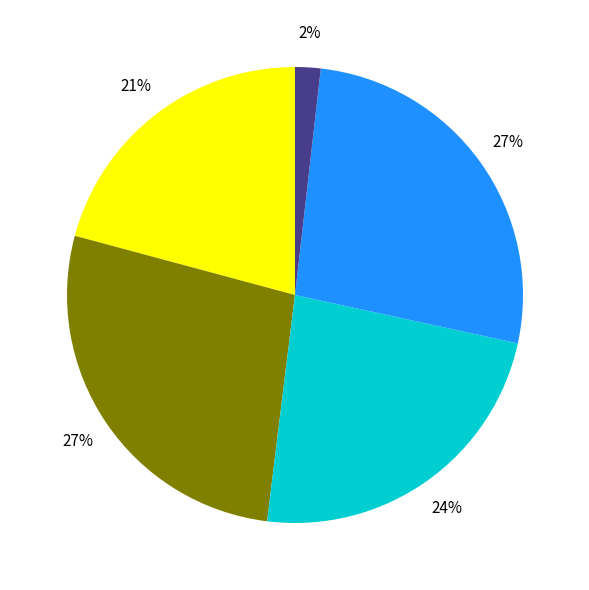

To the nearest percent, what is the difference between the largest and smallest slice percentages?

25%